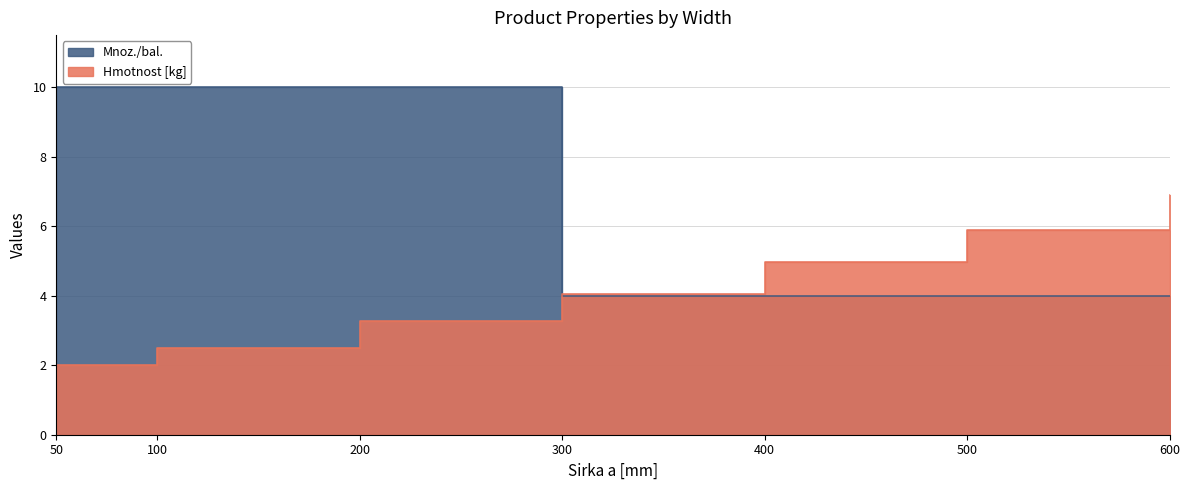

What is the total value across all series at 50?

12.0